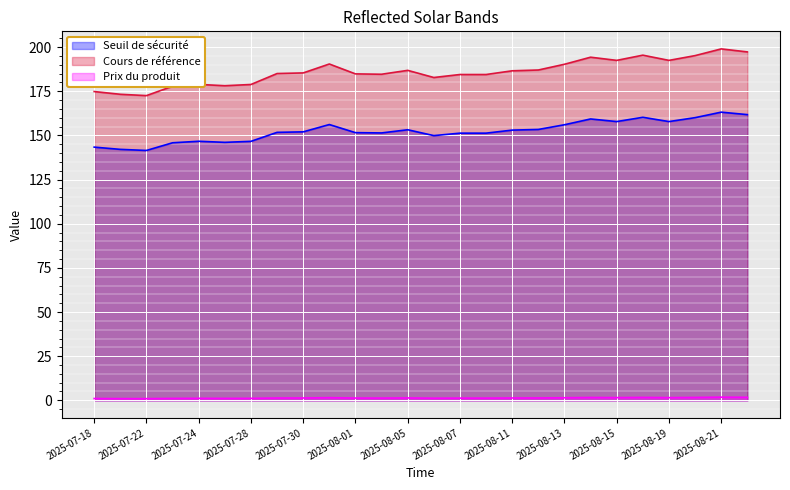

At which category does Cours de référence reach its first local peak?

2025-07-24